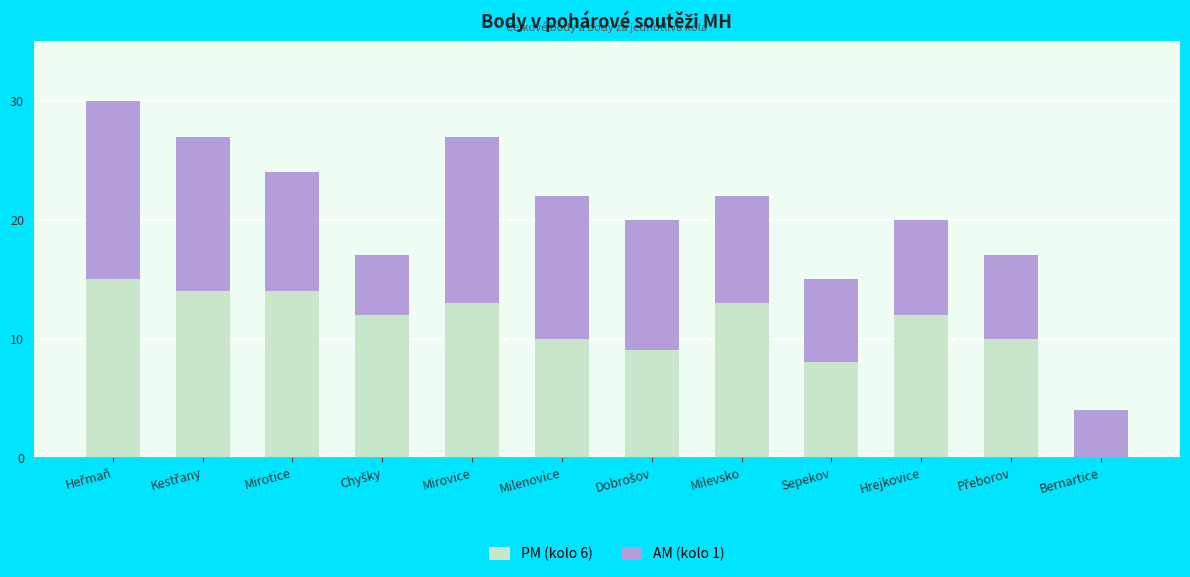

What is the sum of all PM (kolo 6) values?

130